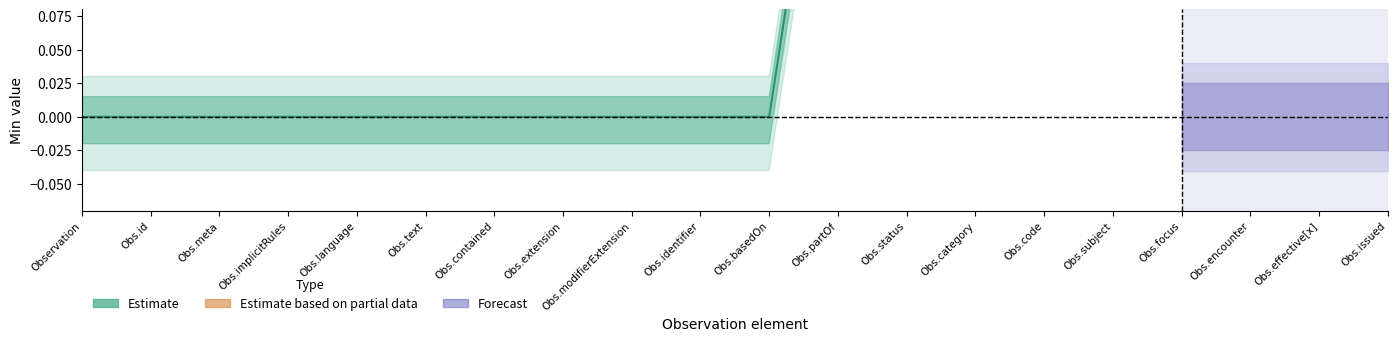

Which series has the largest total across all categories?

Estimate